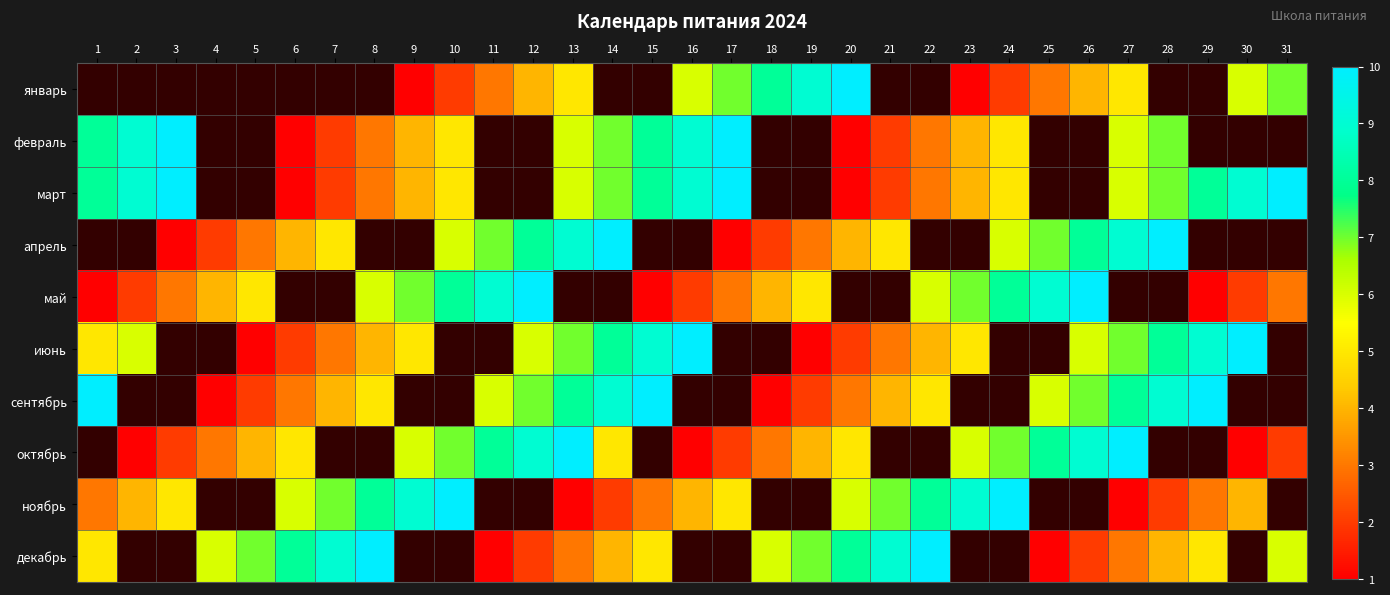

At which label does январь first exceed 6?

17